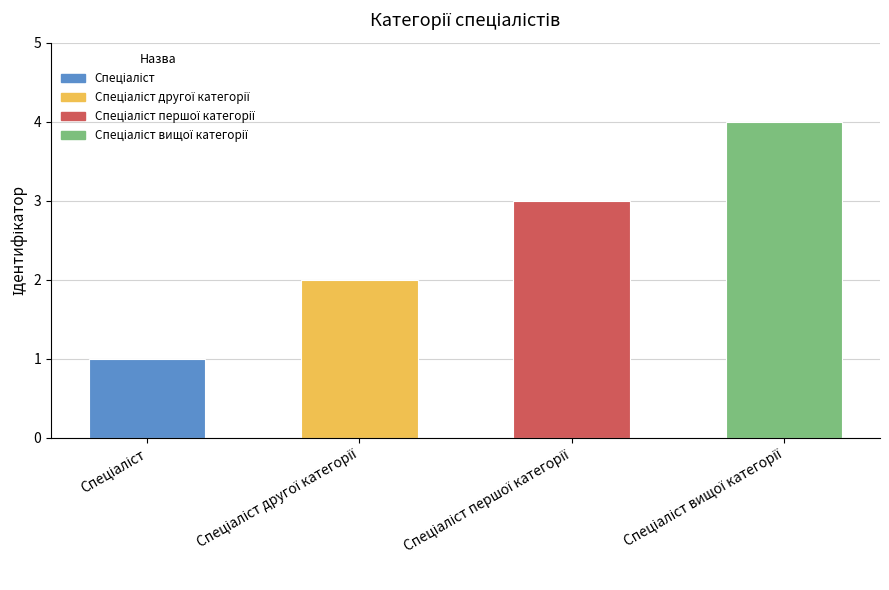

Count the values in the range 2 to 4.

3